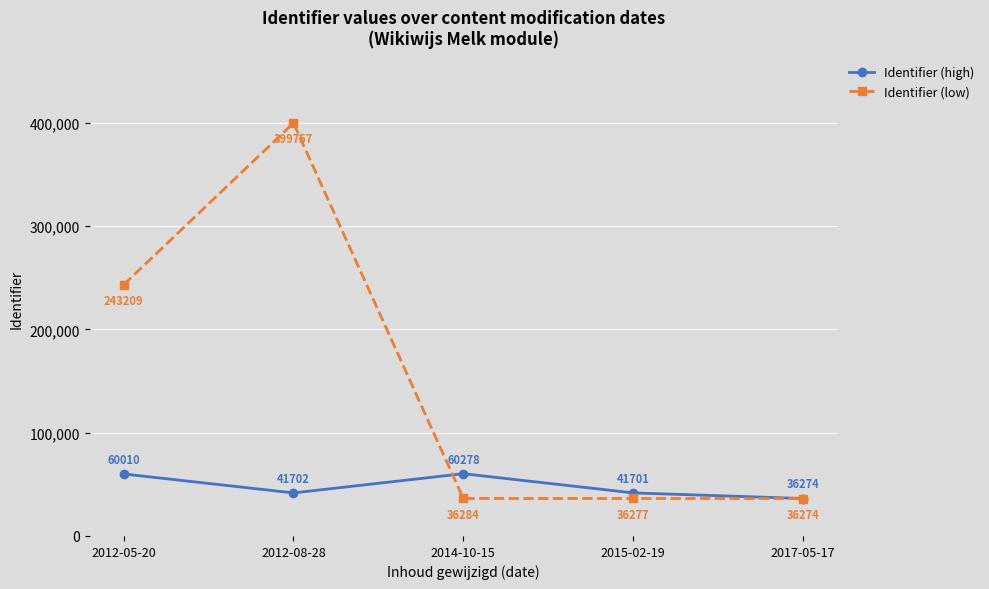

What value does the Identifier (high) series have at 2014-10-15, to the nearest 50?

60300